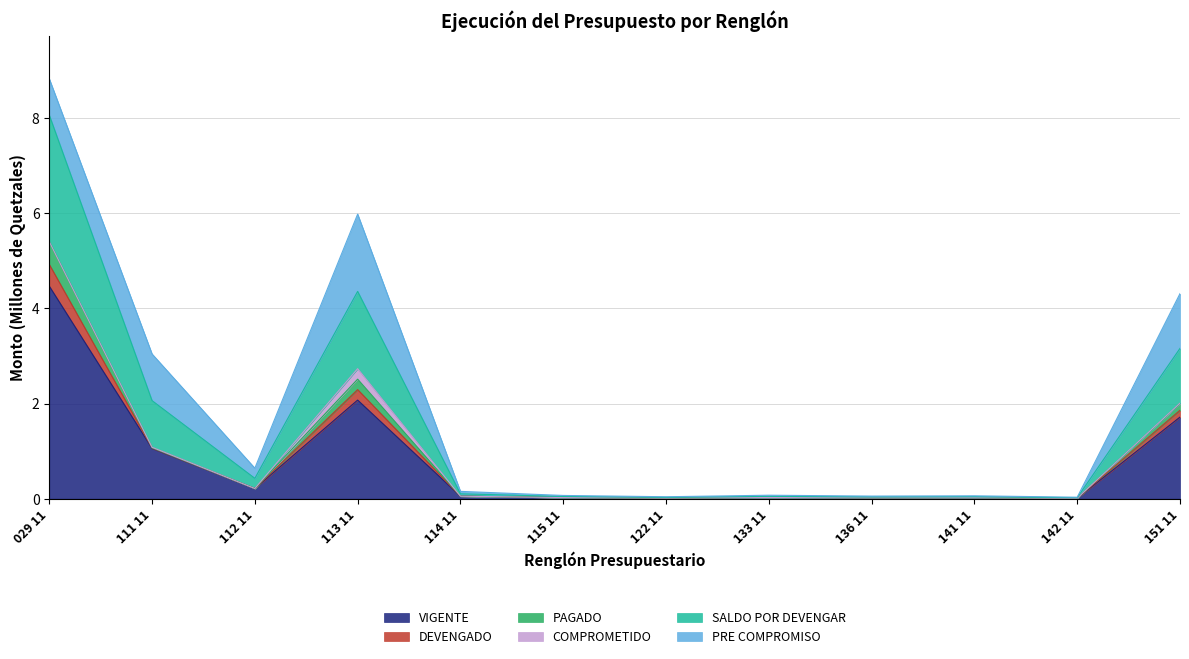

What is the highest value of the VIGENTE series?

4.5